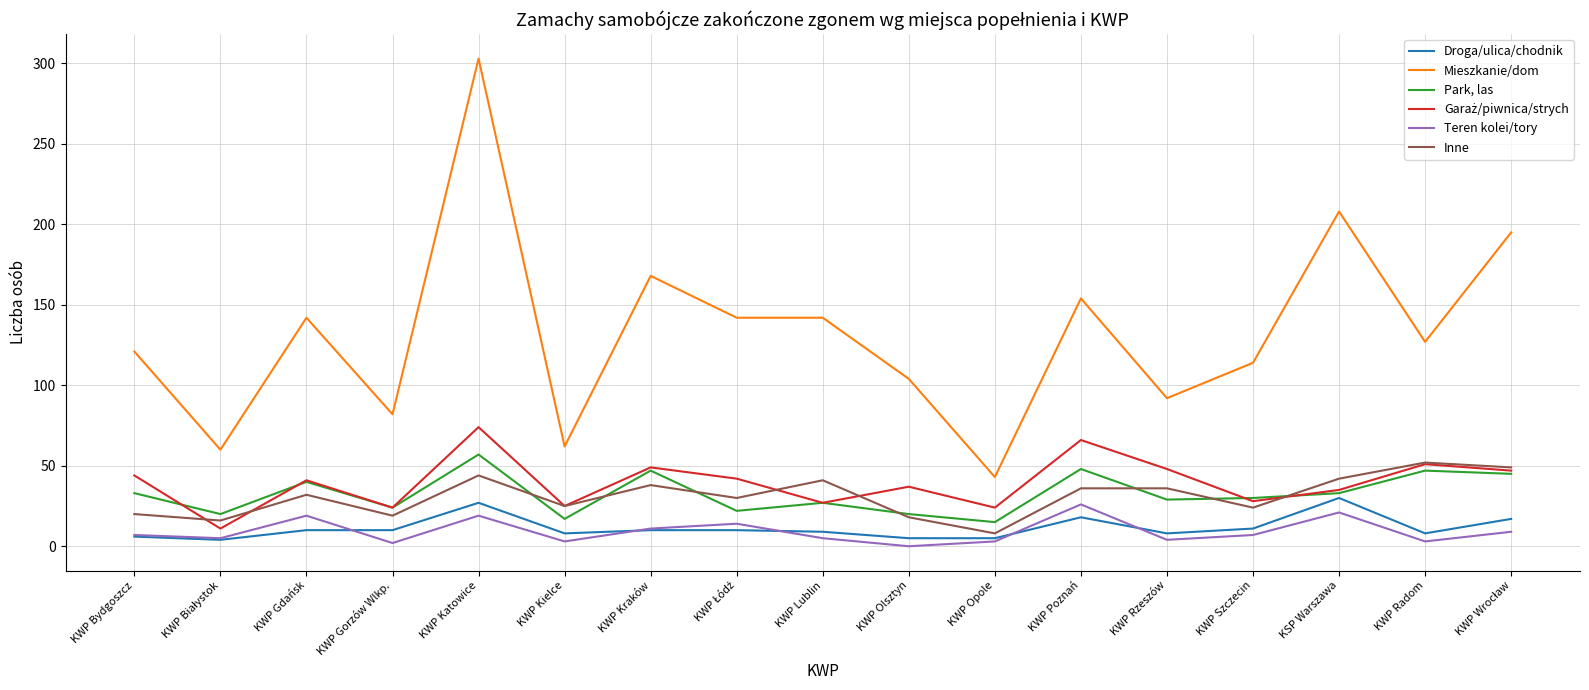

What is the maximum value shown in the chart?

303